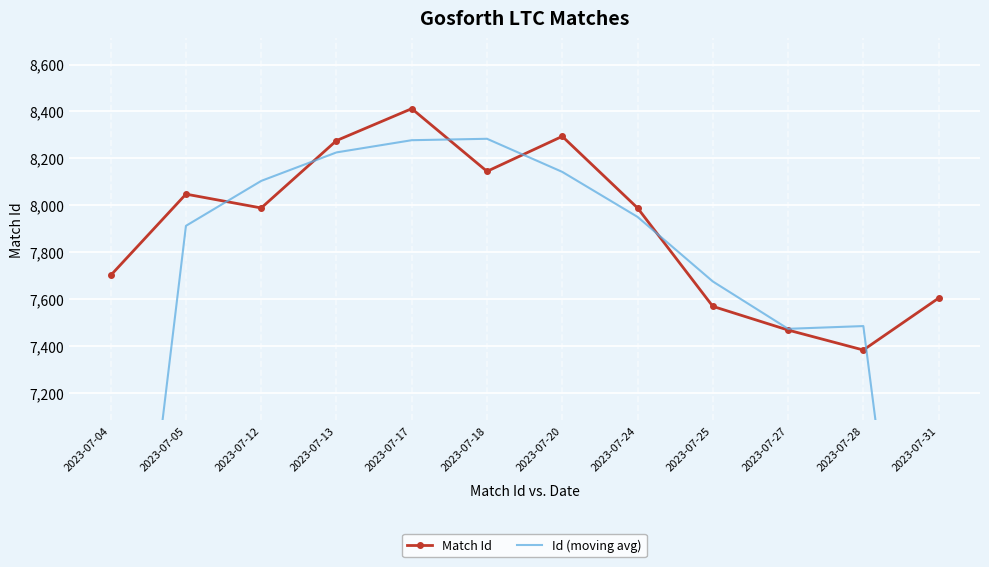

What is the minimum value for Match Id?

7384